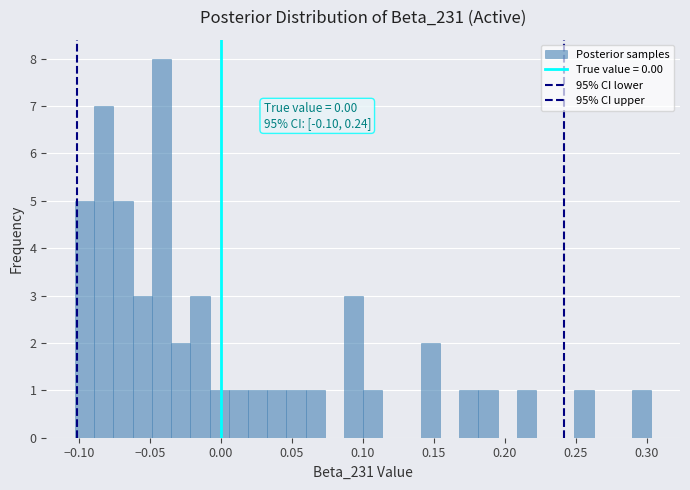

Read against the x-axis, roughly where is the centre of the tallest bar?

-0.040